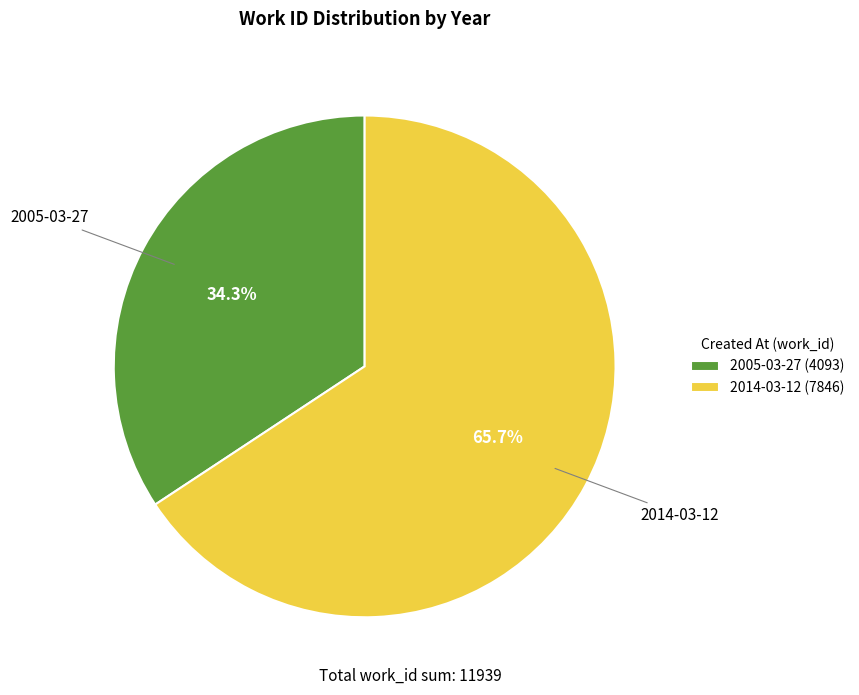

What percentage is the 2014 slice, to the nearest percent?

66%